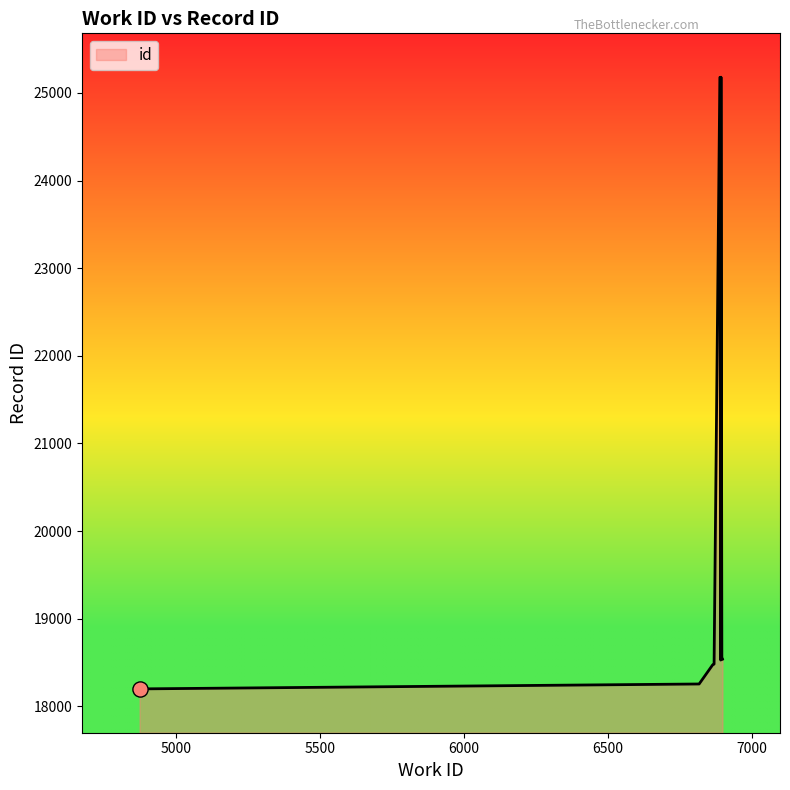

What is the maximum value shown in the chart?

25179